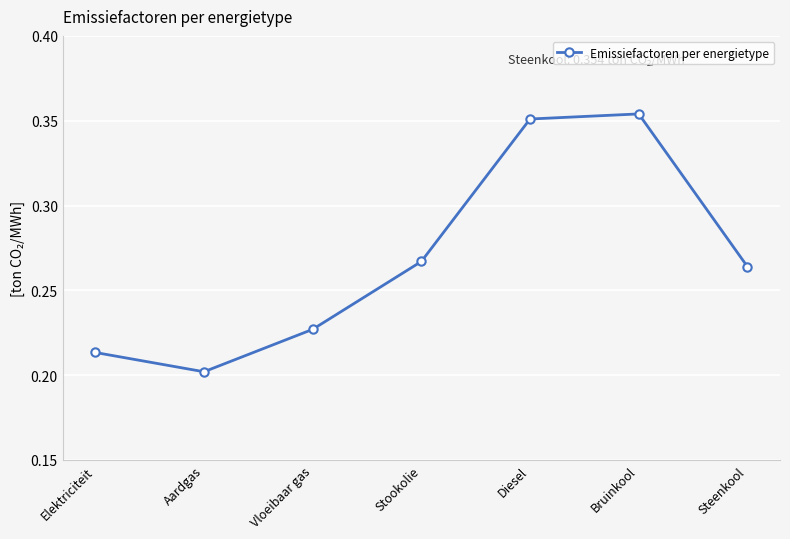

What is the sum of the values at Vloeibaar gas and Steenkool?

0.5